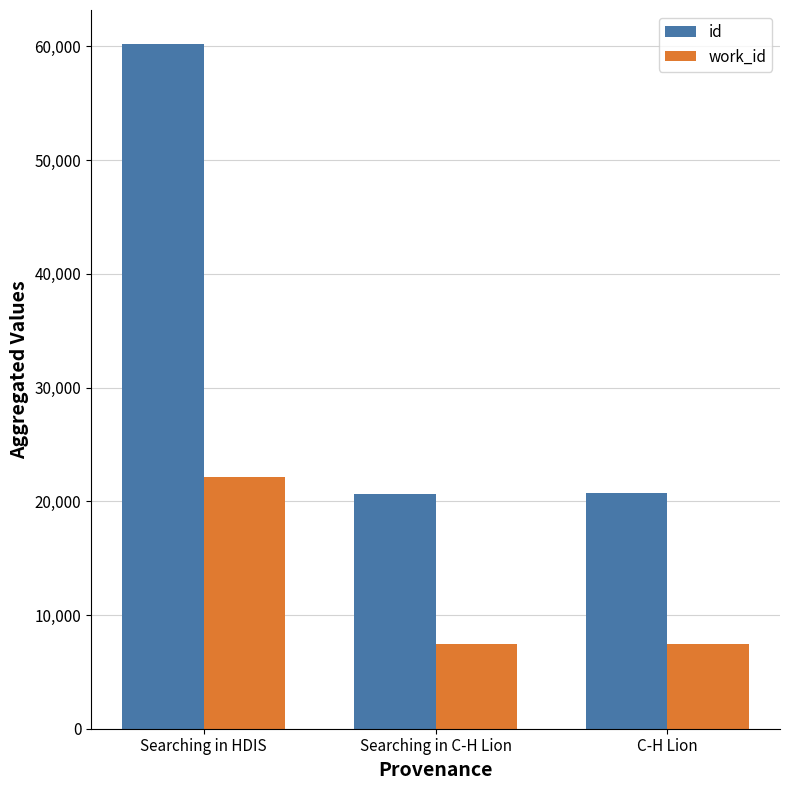

Where is id nearest to the value 40413?

C-H Lion